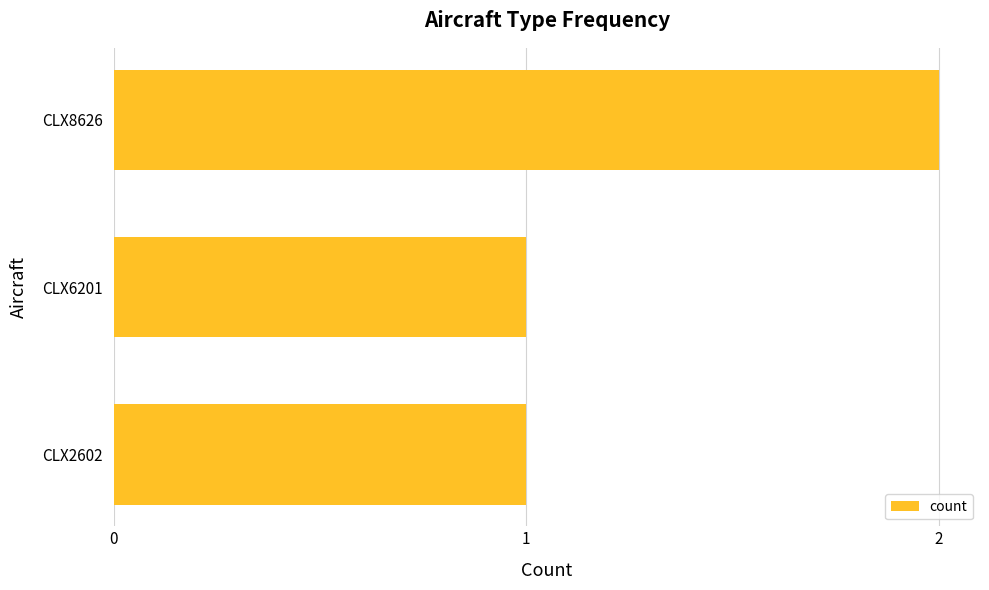

Approximately how many times larger is the value at CLX6201 compared to CLX8626?

0.5